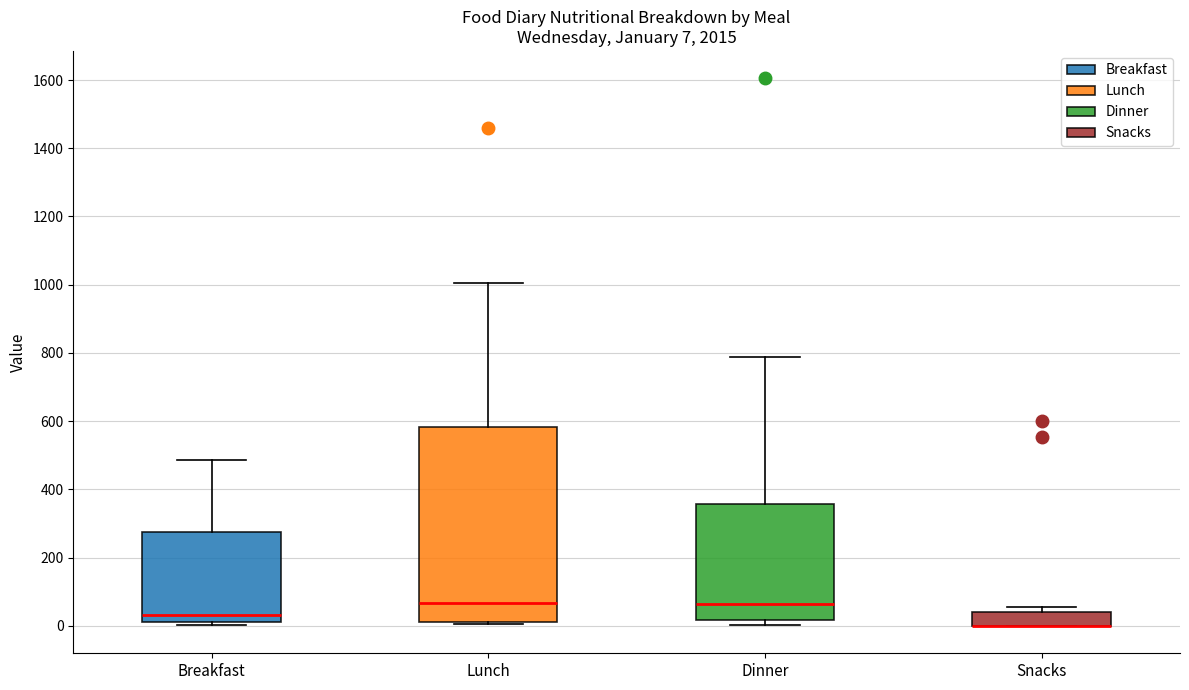

Comparing the boxes themselves (not the whiskers), which one is the tallest?

Lunch